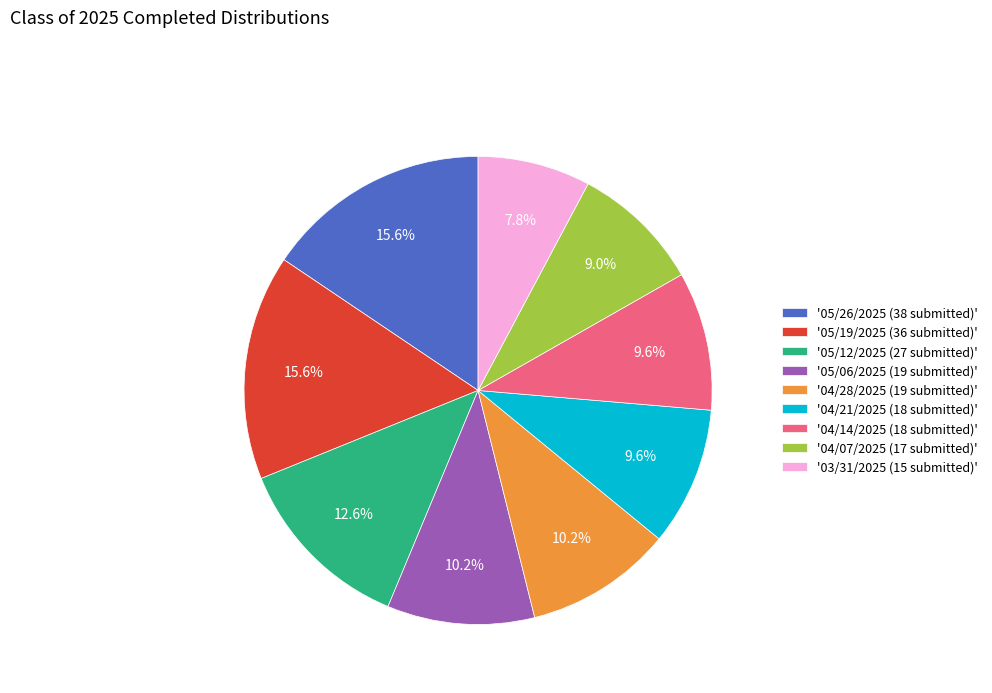

Which has a higher value, '05/12/2025 (27 submitted)' or '05/06/2025 (19 submitted)'?

'05/12/2025 (27 submitted)'